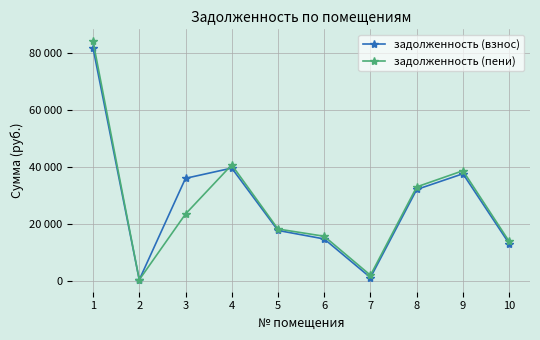

List the series in order of their peak value, highest first.

задолженность (пени), задолженность (взнос)